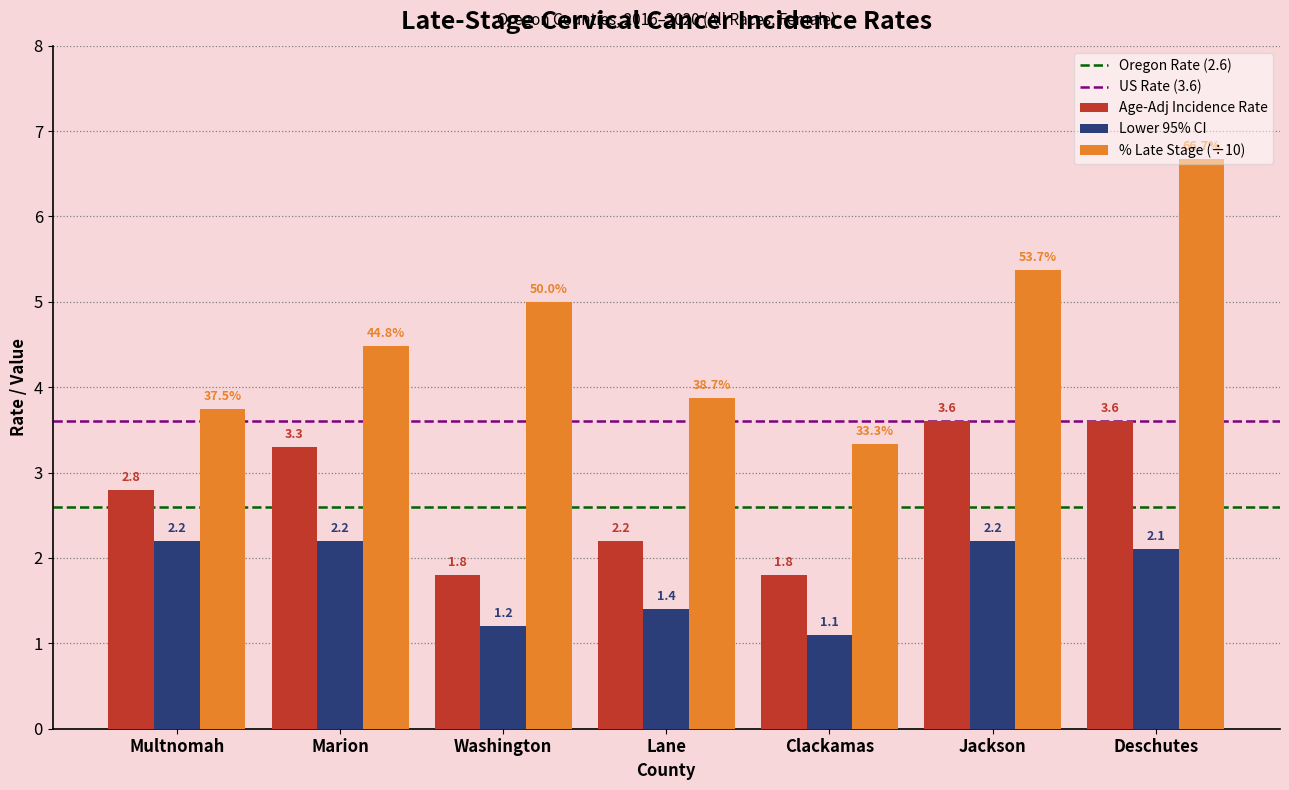

At which label does Lower 95% CI first exceed 2?

Multnomah